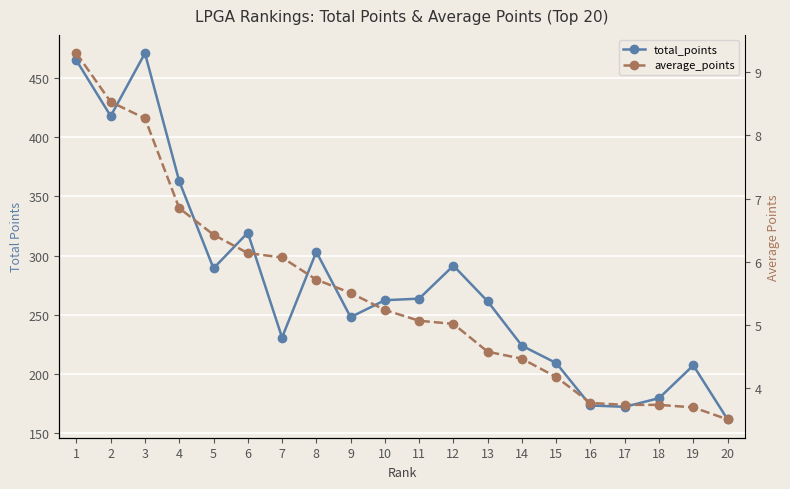

Which series has the largest total across all categories?

total_points